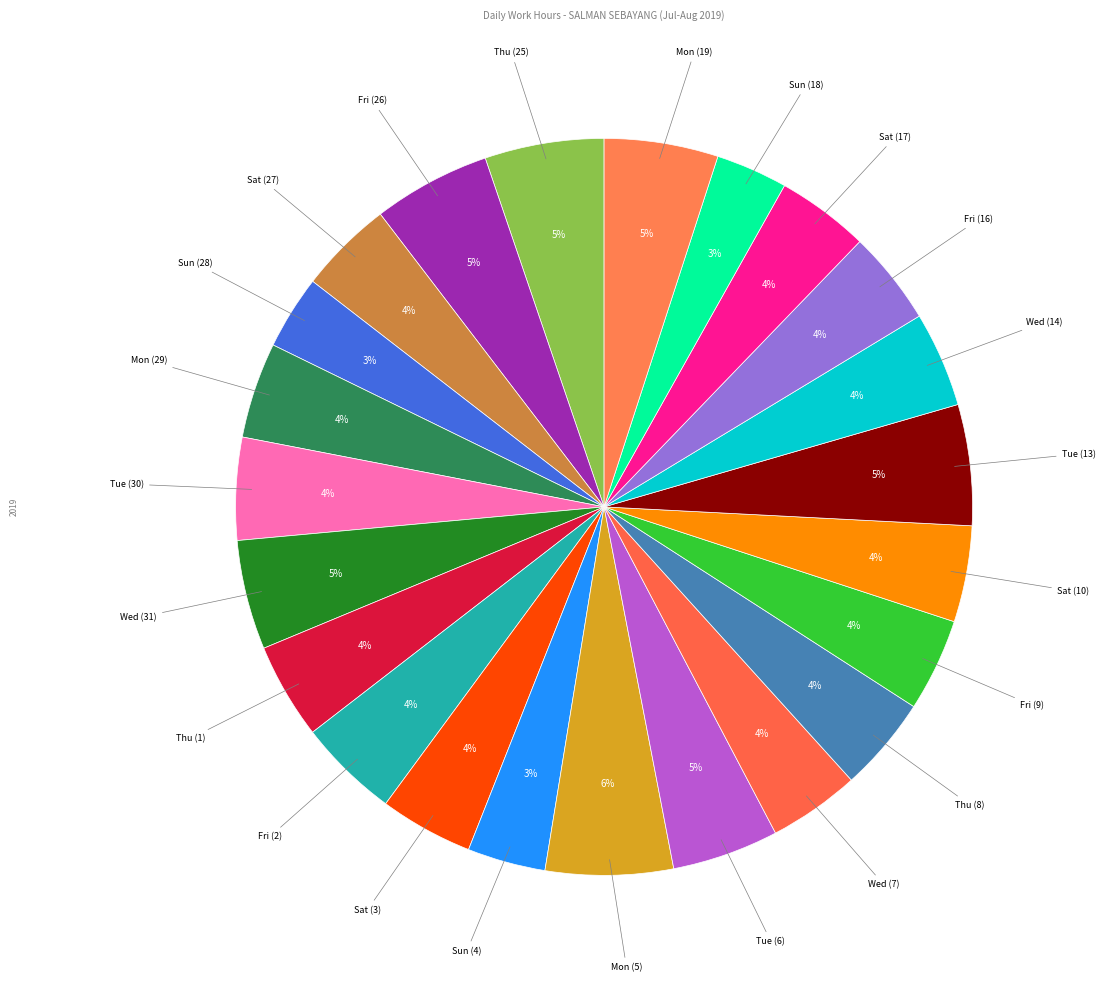

How many segments does this pie chart have?

23